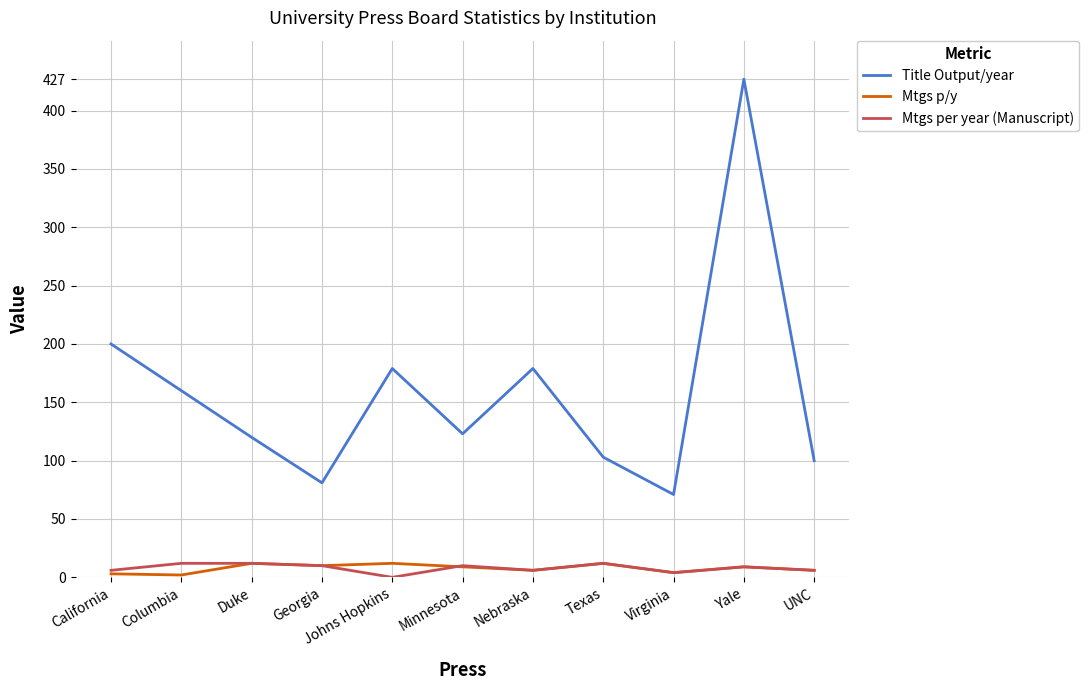

Between Duke and Yale, which series saw the biggest shift?

Title Output/year